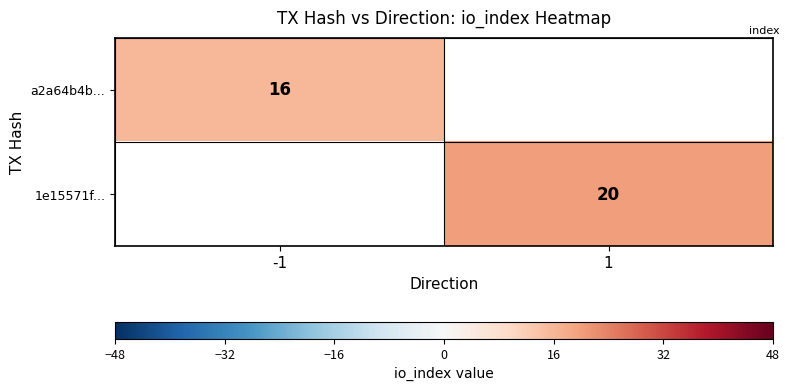

How many data points does each series have?

2